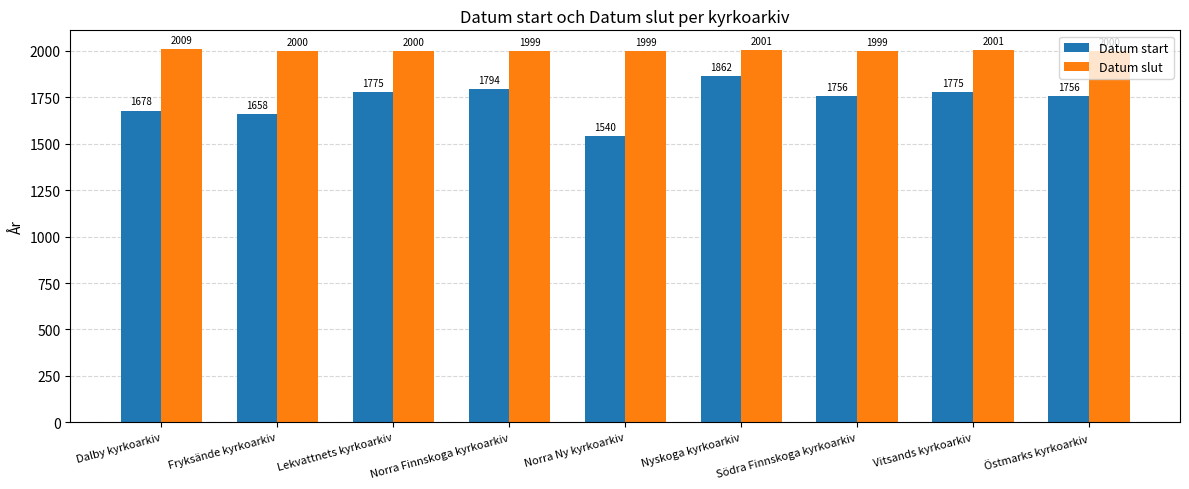

Reading right to left, list all the values displayed in this chart.

Datum start: 1756	1775	1756	1862	1540	1794	1775	1658	1678
Datum slut: 2000	2001	1999	2001	1999	1999	2000	2000	2009